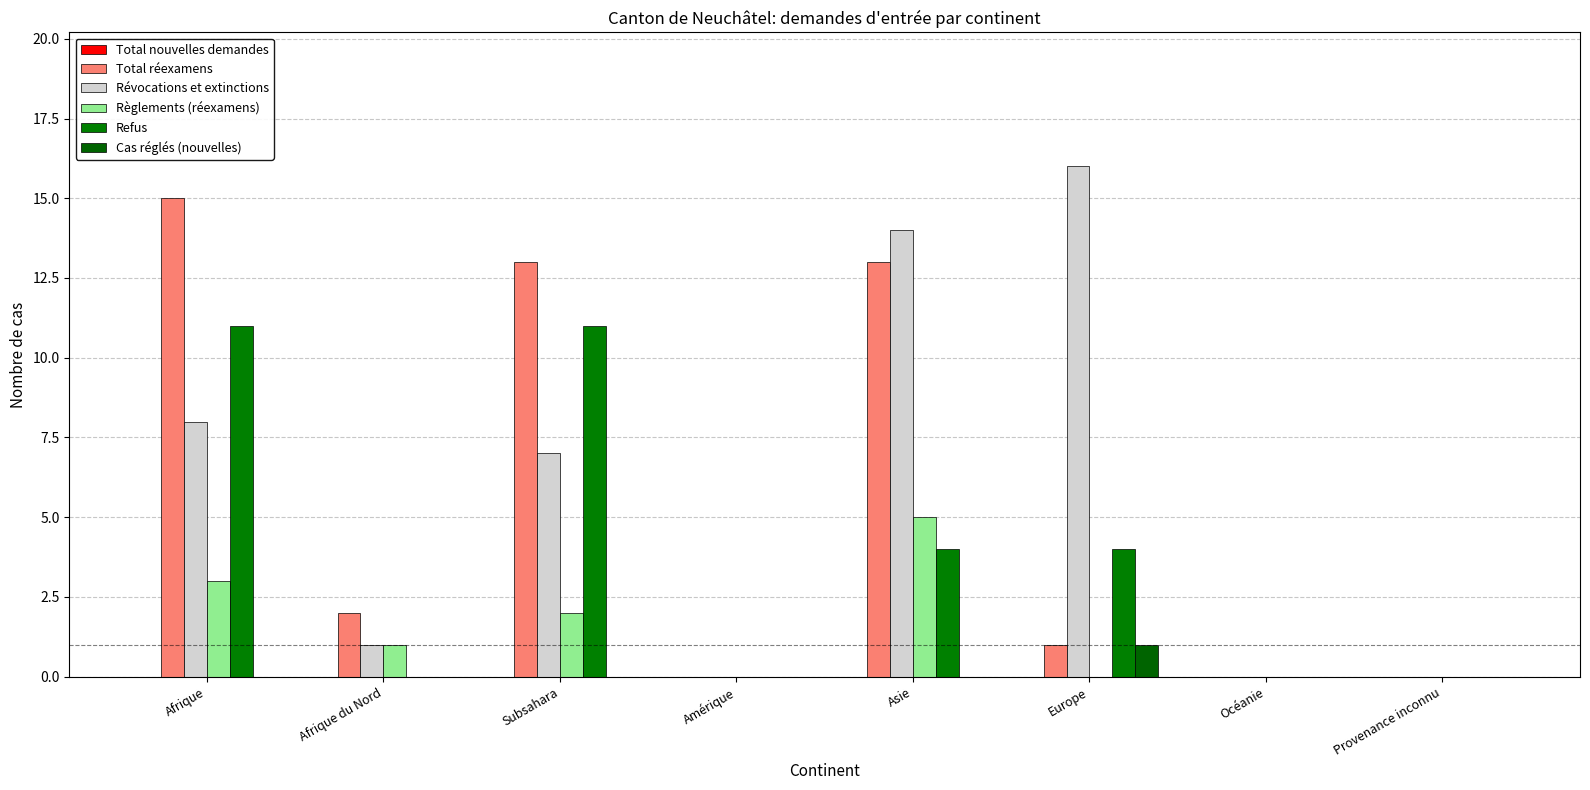

How many Règlements (réexamens) values are between 0 and 3?

7